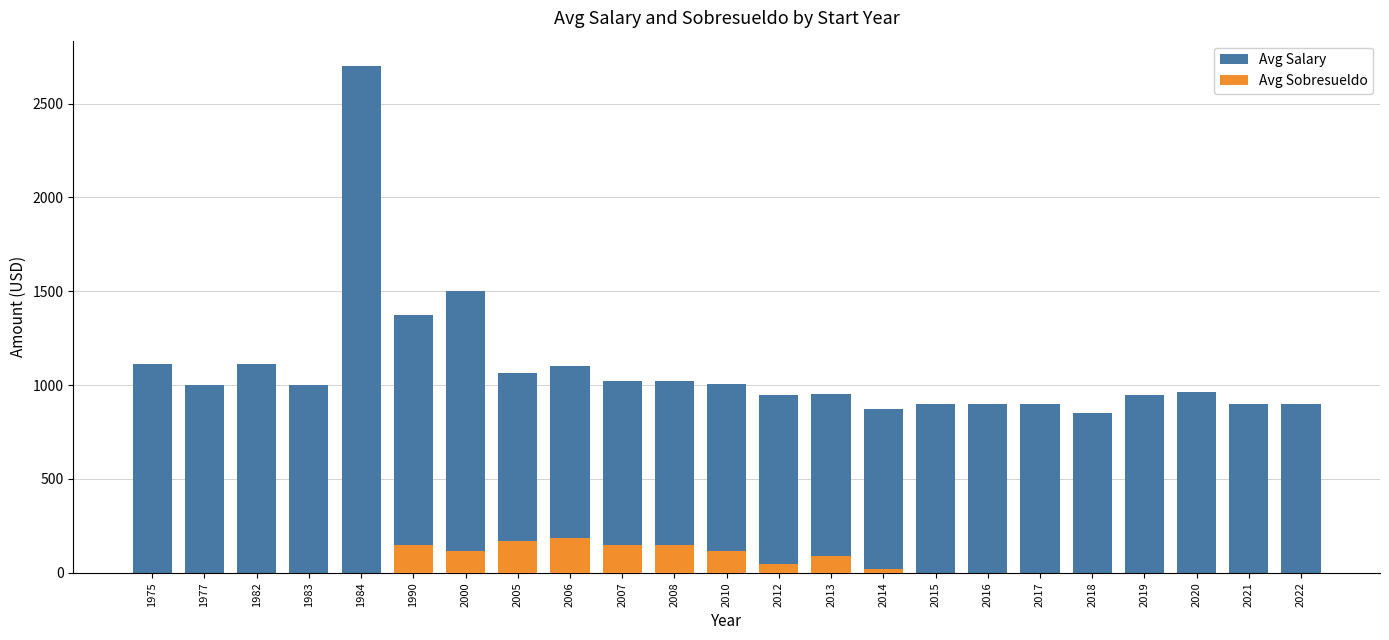

The Avg Sobresueldo series shows 150.0 at 2008. True or false?

True